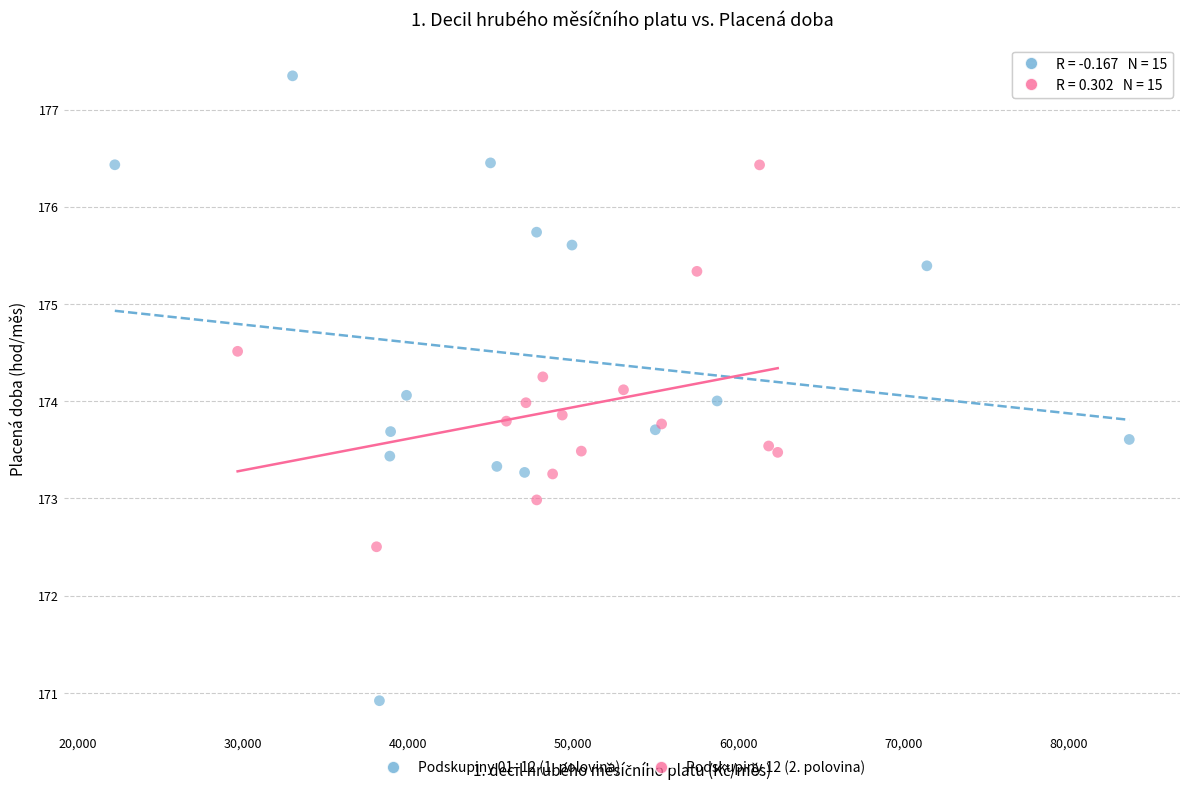

Which series has the largest Y range (max minus min)?

Podskupiny 01–12 (1. polovina)